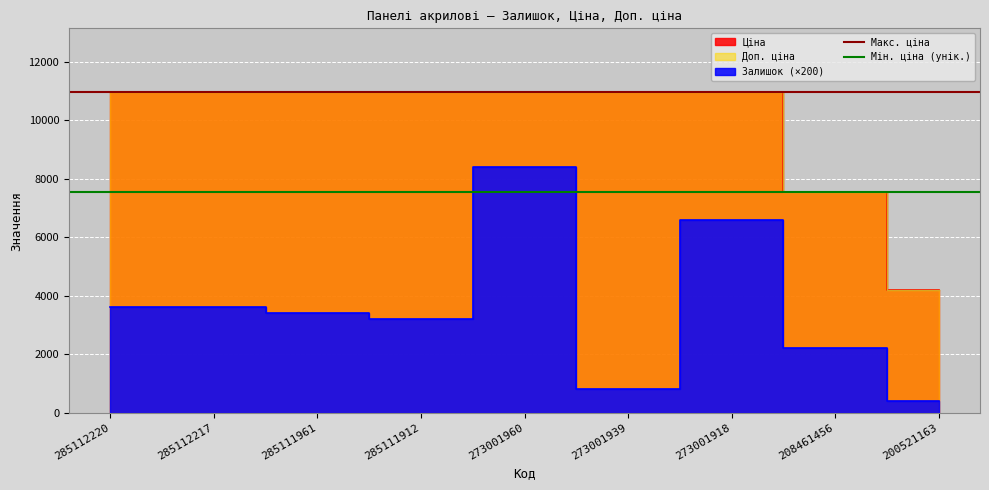

Which has a higher value, 285112217 or 285112220?

285112217